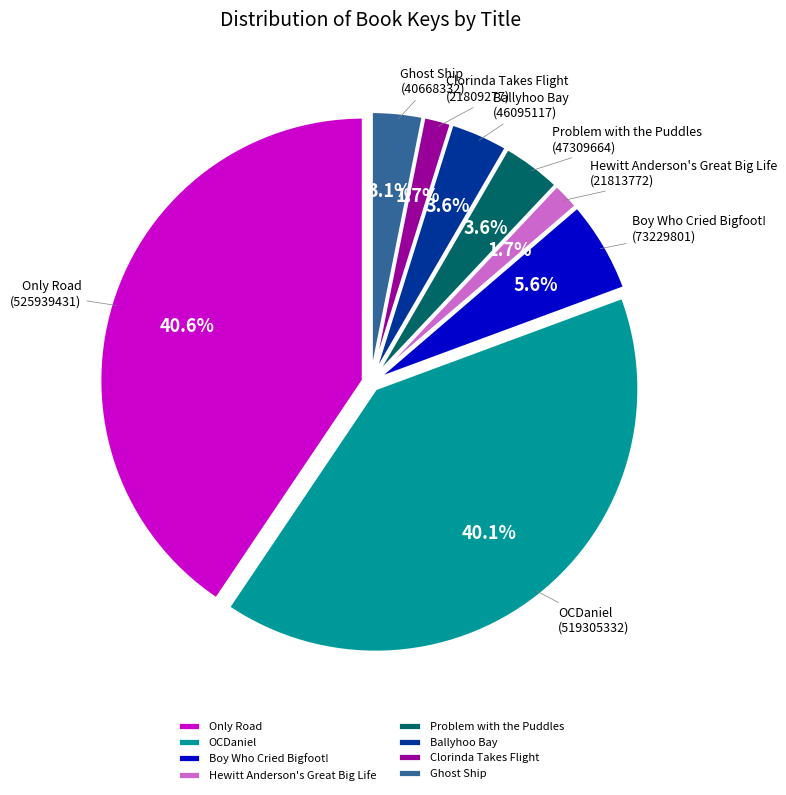

The Ghost Ship slice represents 17% of the pie. True or false?

False